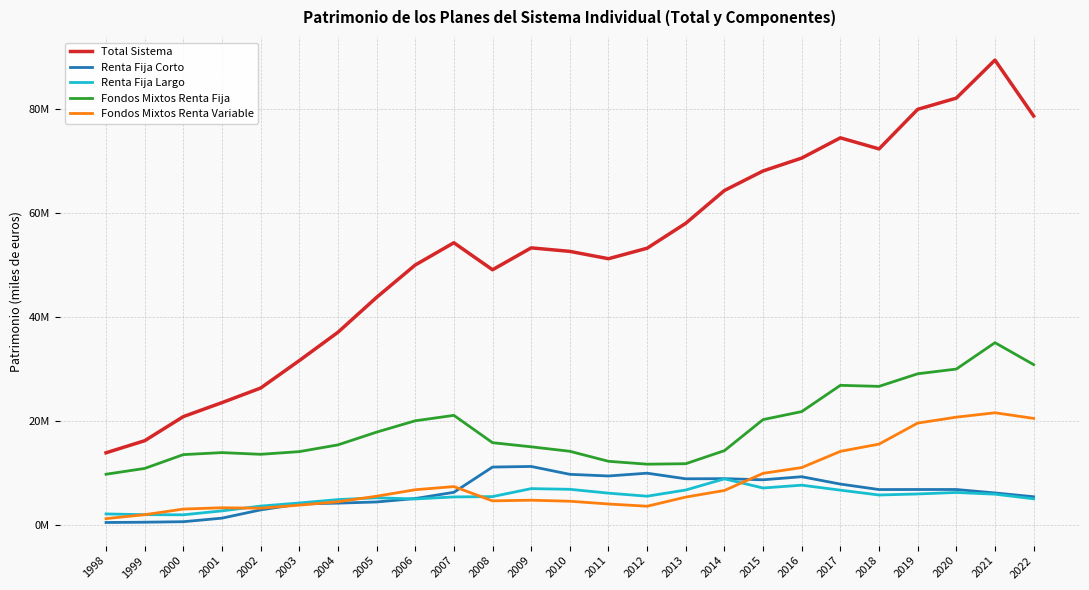

True or false: Renta Fija Corto has more than 2 points higher than both neighbors.

True